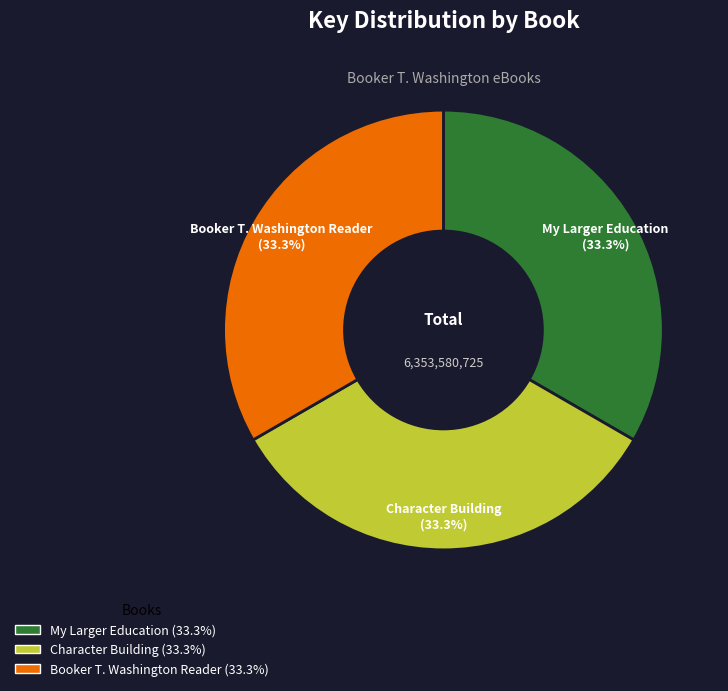

What percentage is NOT represented by My Larger Education?

66.7%